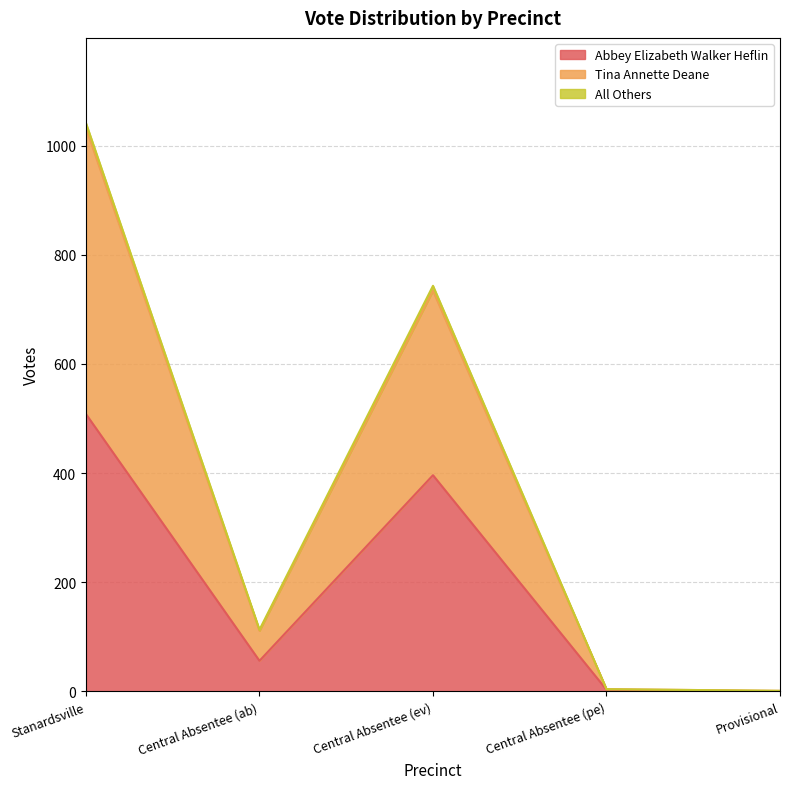

At which category does the chart reach its peak across all series?

Stanardsville